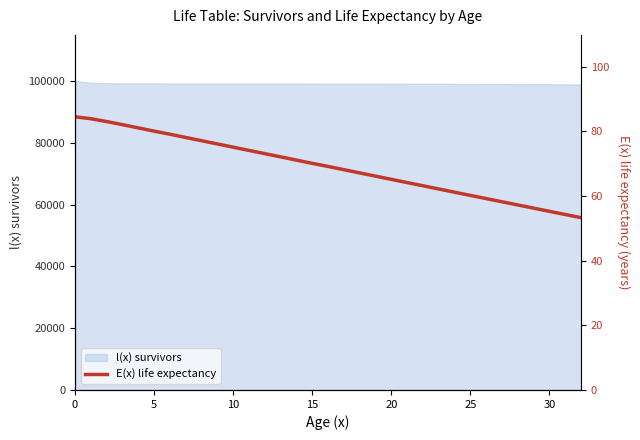

How many data points does each series have?

24